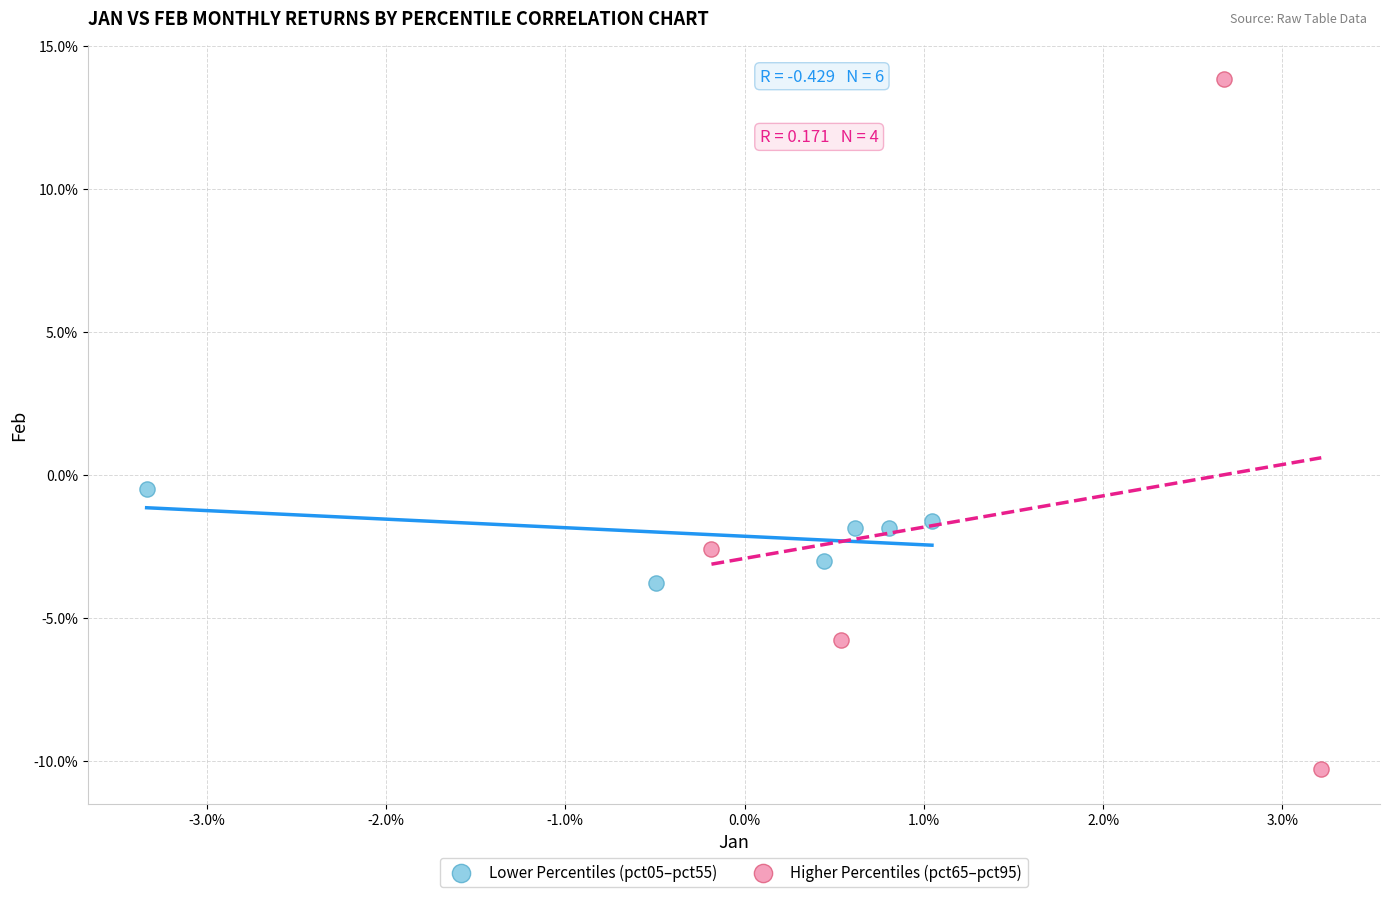

Which series contains the highest Y value?

Higher Percentiles (pct65–pct95)